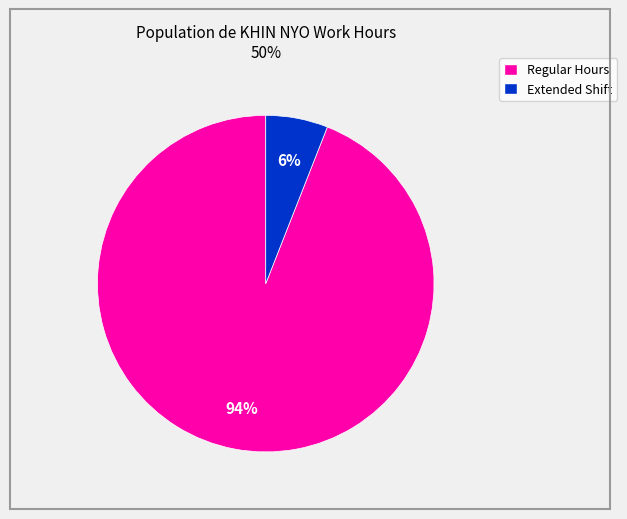

Between Extended Shift and Regular Hours, which is larger?

Regular Hours